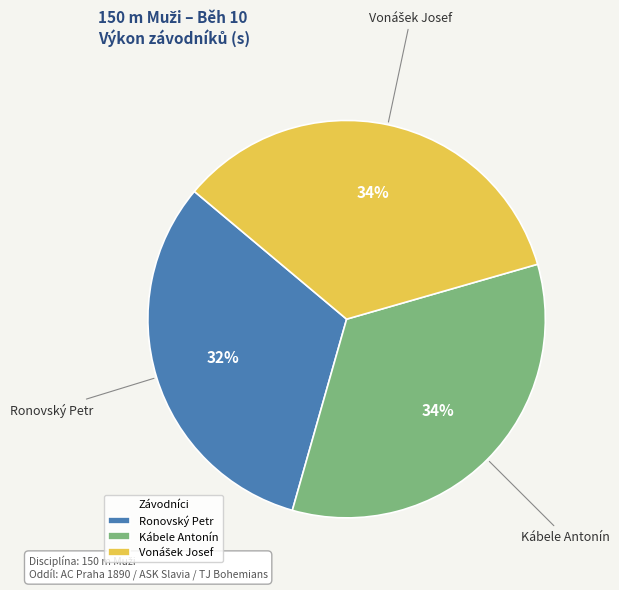

Does Kábele Antonín represent more than half of the total?

No